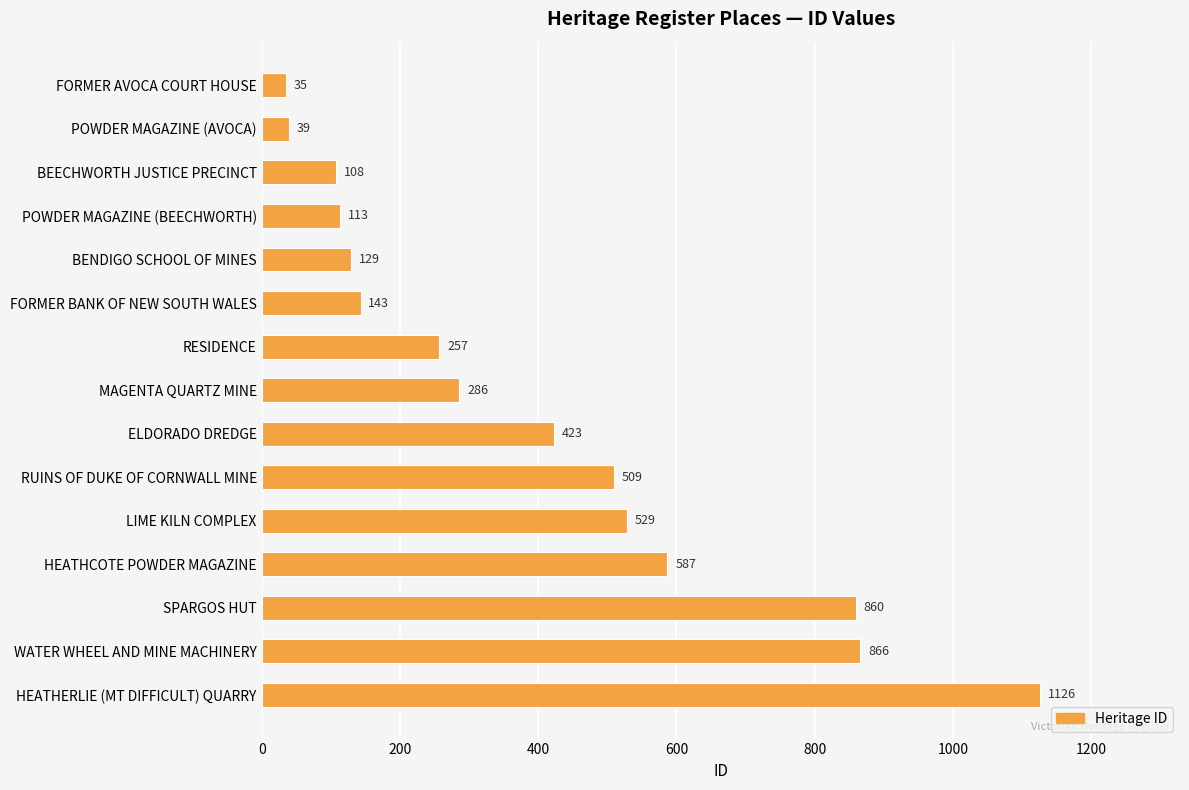

What is the approximate value at MAGENTA QUARTZ MINE?

286